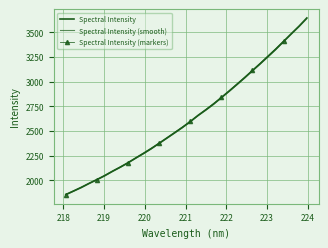

Approximately how many times larger is the value at 221.8812 compared to 220.3533?

1.2